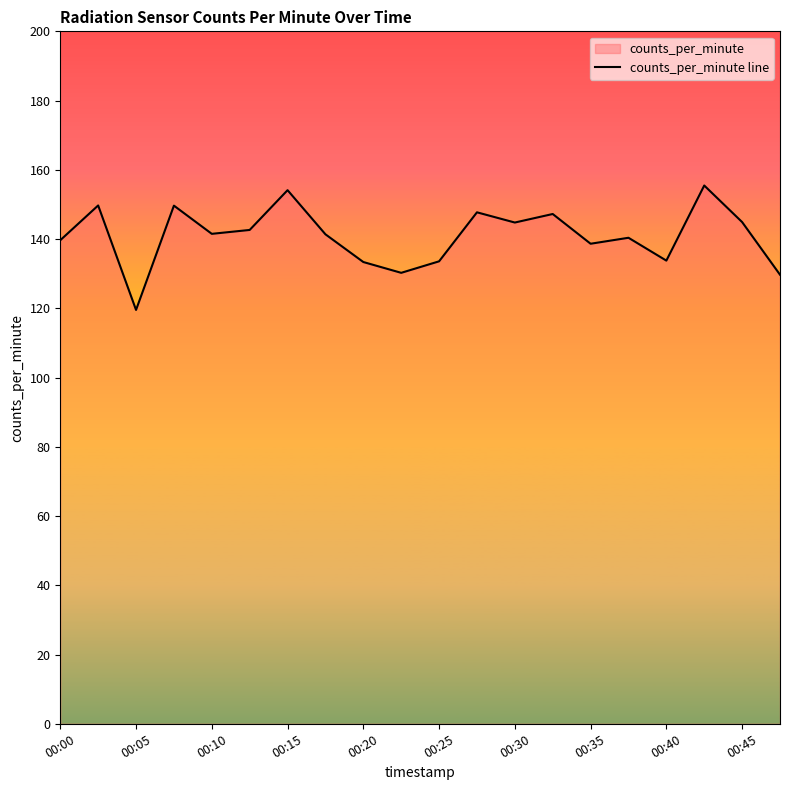

How many lines are shown in the chart?

1